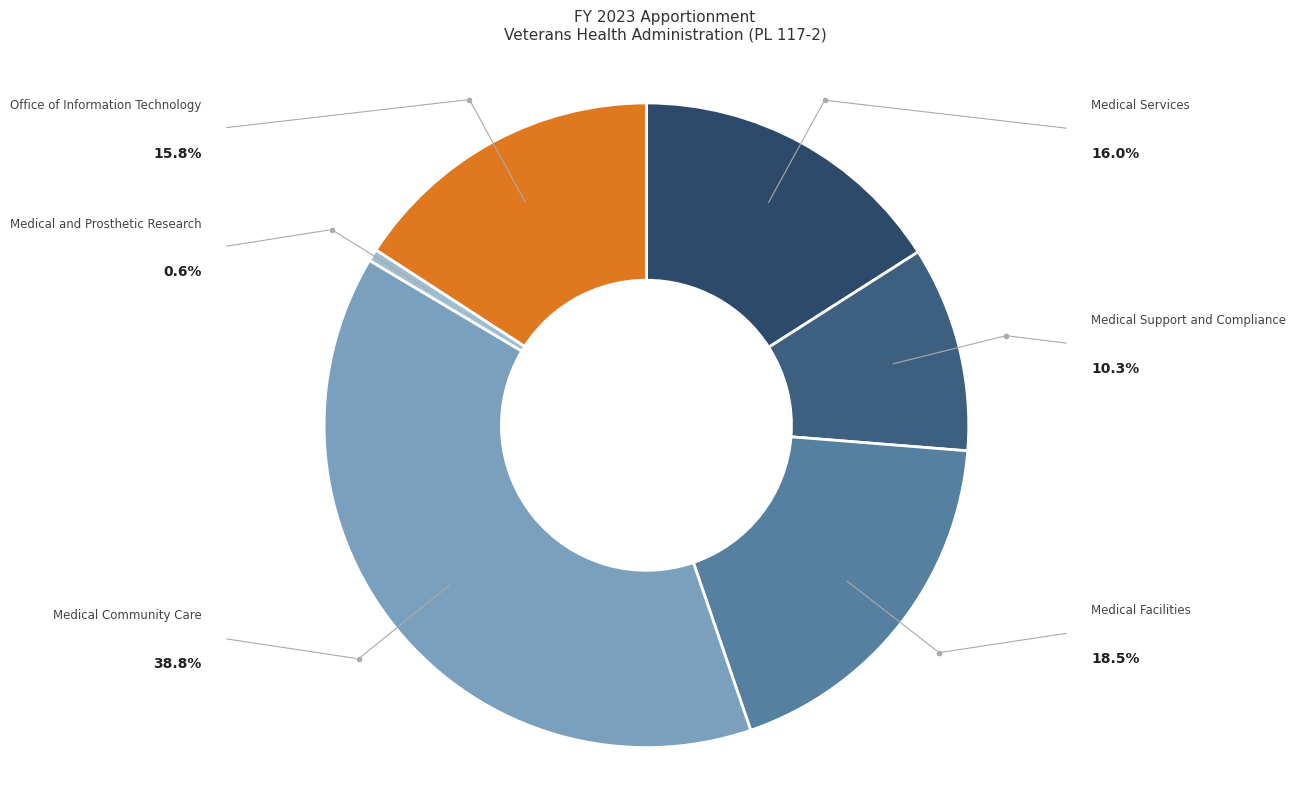

How many slices are in this pie chart?

6